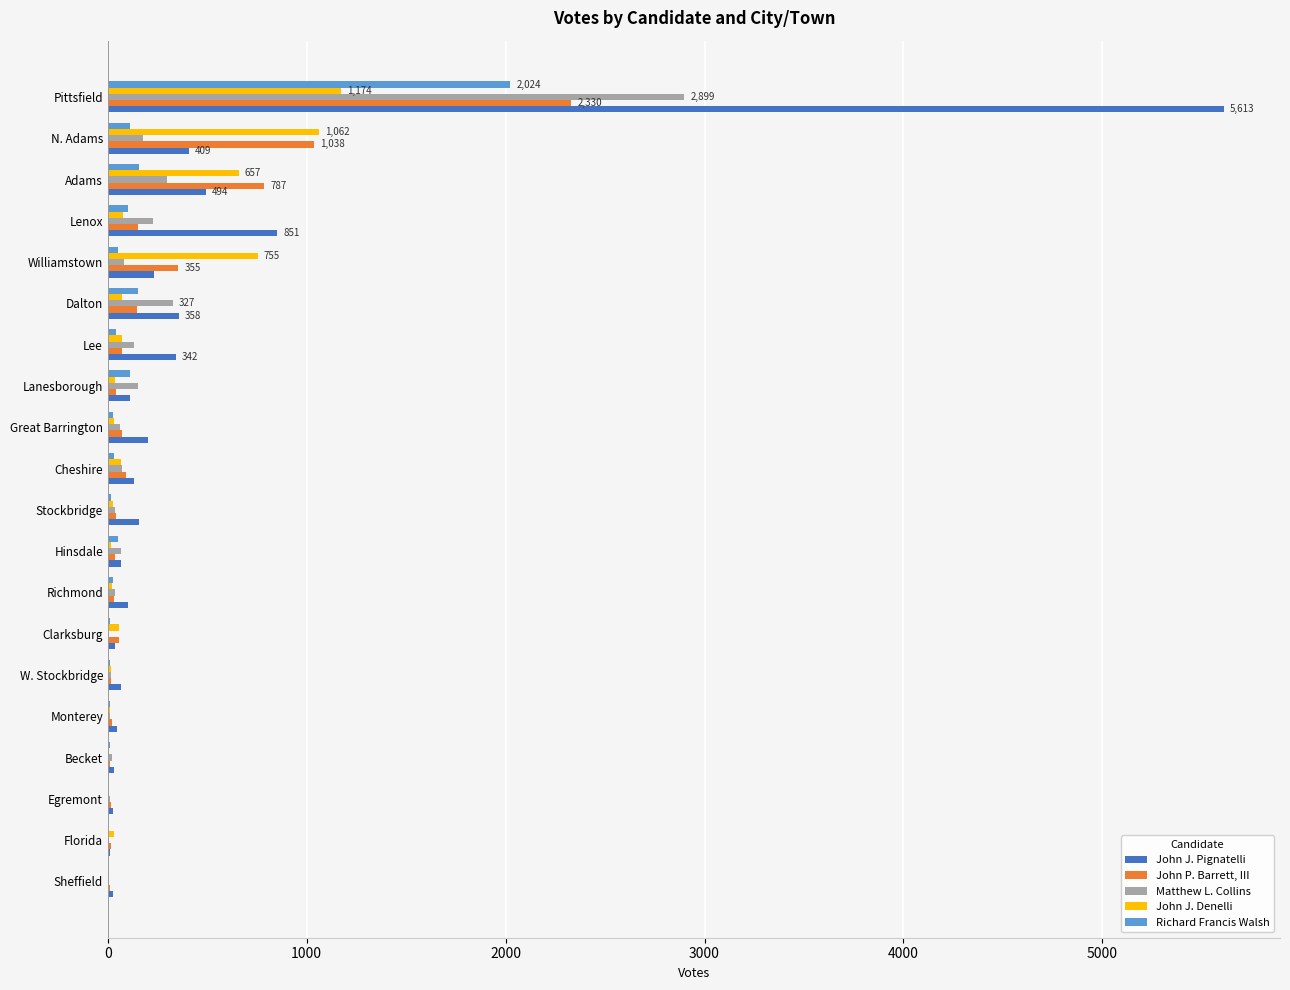

Which series has the largest total across all categories?

John J. Pignatelli